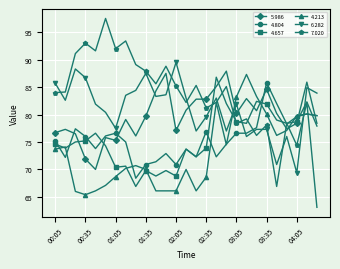

What is the value of the 5.986 point at the 18th from the left?

87.9